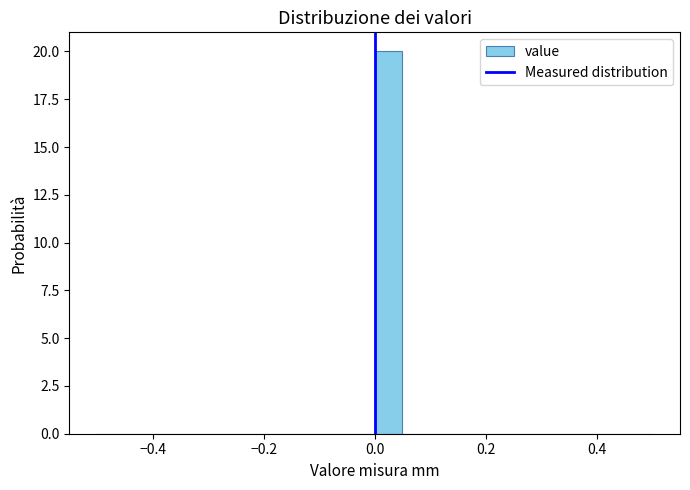

Around what value on the x-axis is the tallest bar? Give the approximate position of its centre, as read against the axis.

0.02